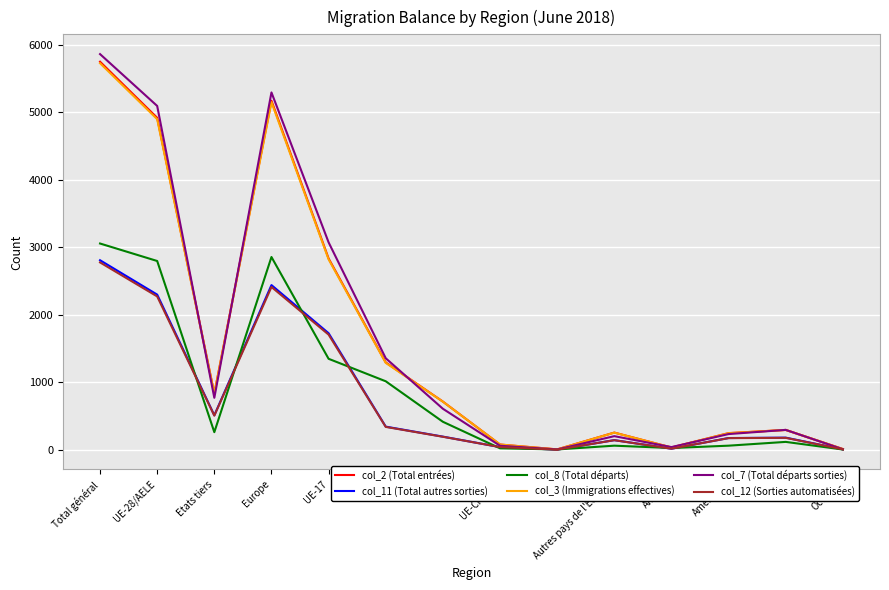

Where is col_7 (Total départs sorties) nearest to the value 2931?

UE-17